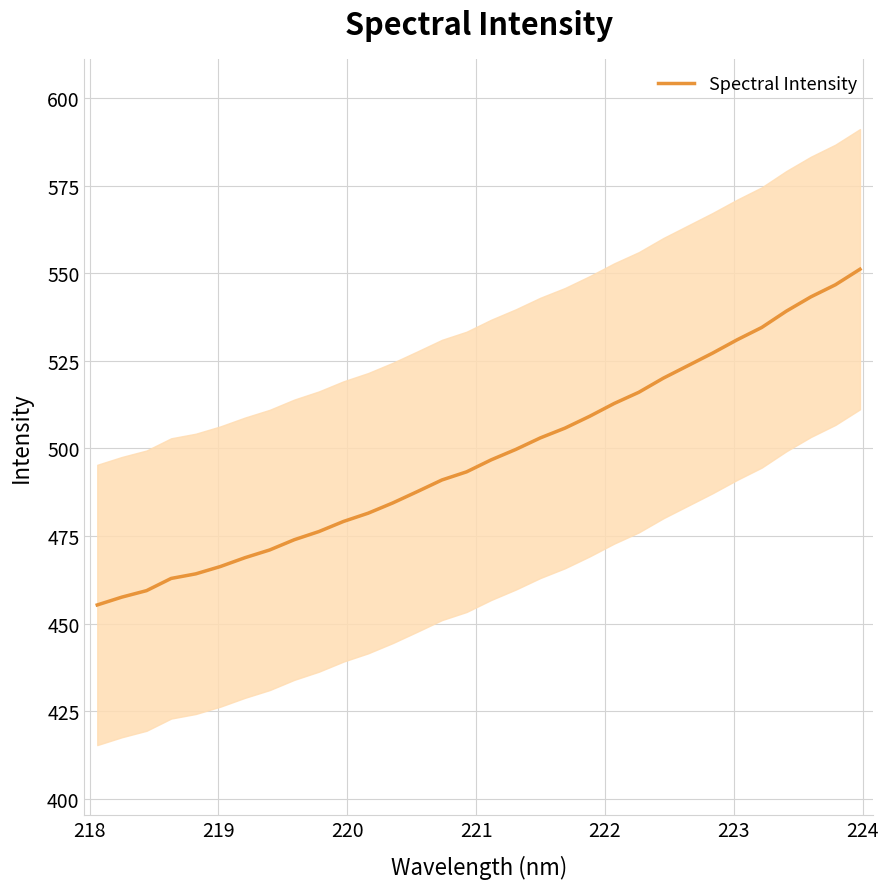

What is the average value?

497.9